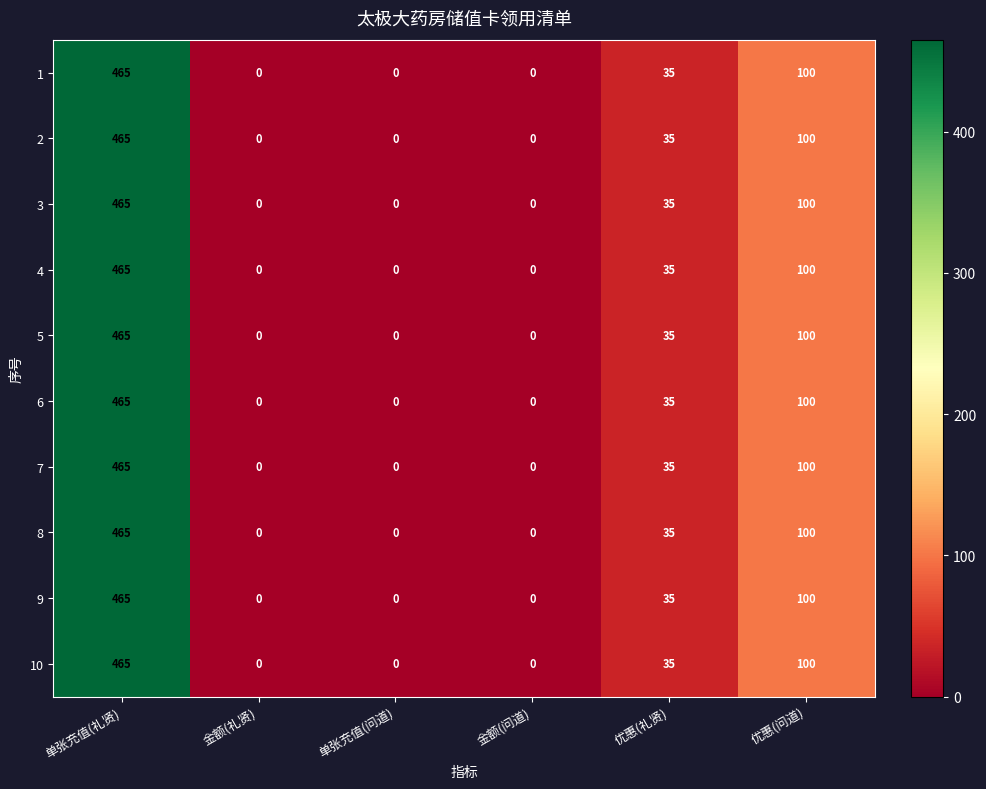

Where is 7 nearest to the value 232?

优惠(问道)